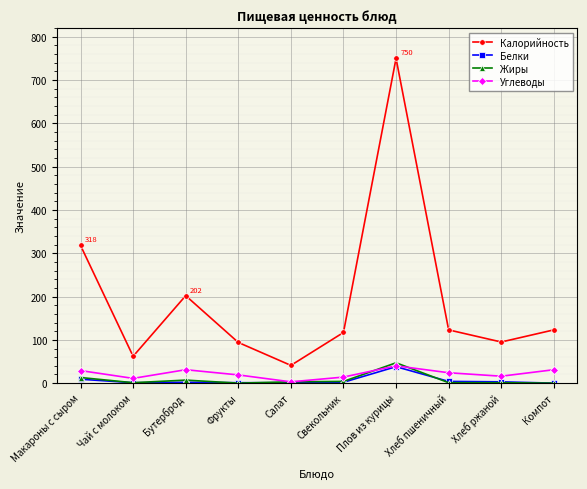

How many interior local valleys does the Углеводы series have?

3